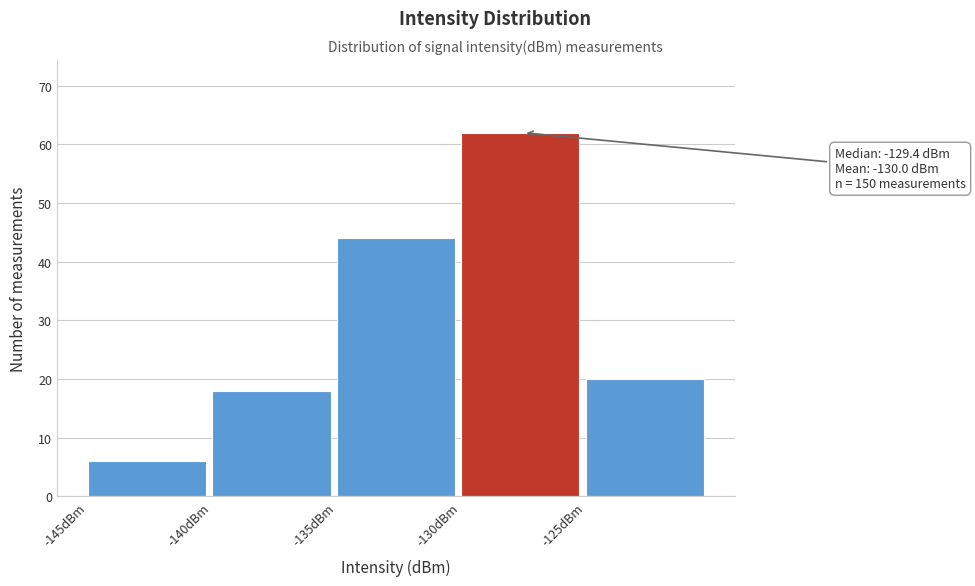

Which range on the x-axis has the tallest bar?

-130 to -125